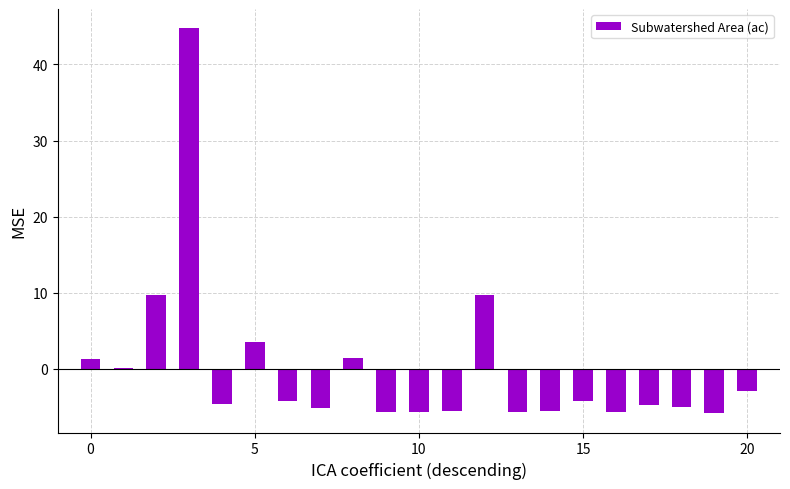

What is the maximum value shown in the chart?

44.8